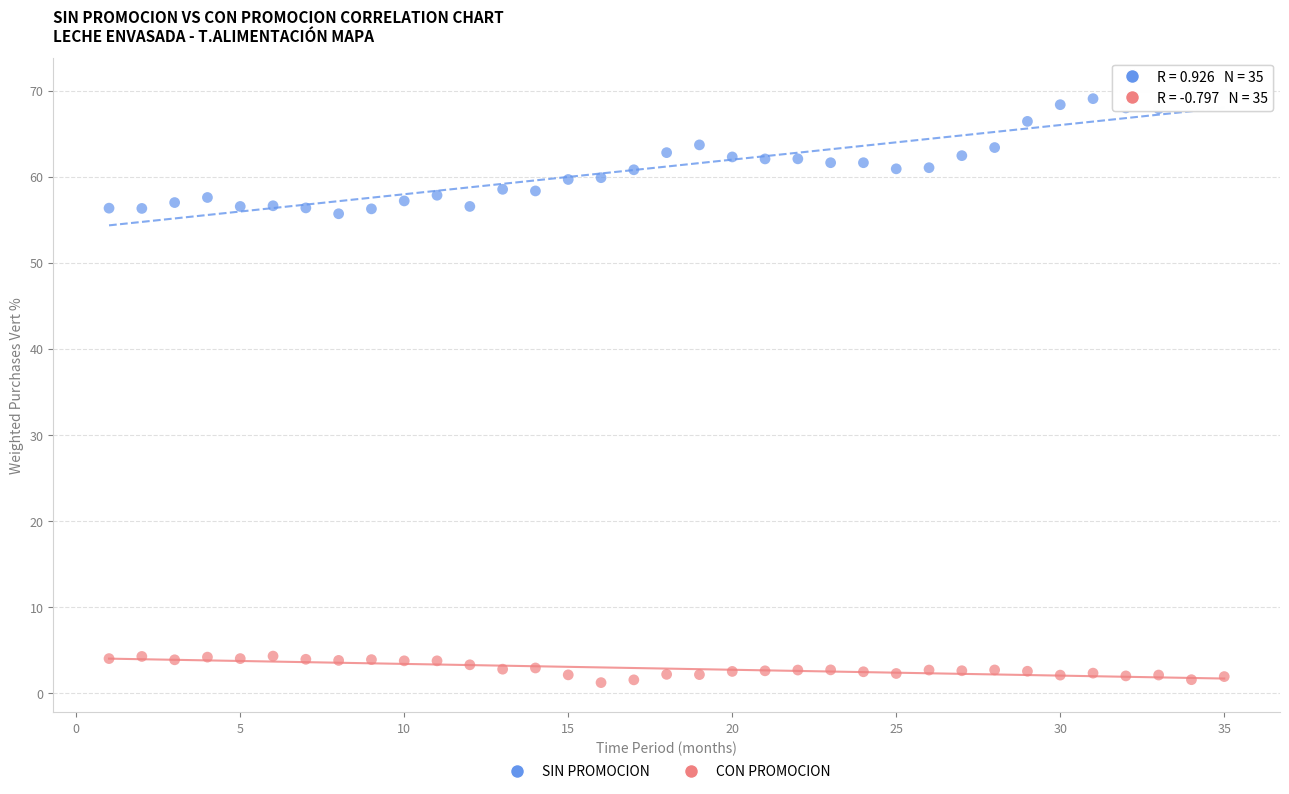

Across all data points, what is the range of Y values (max minus min)?

69.1